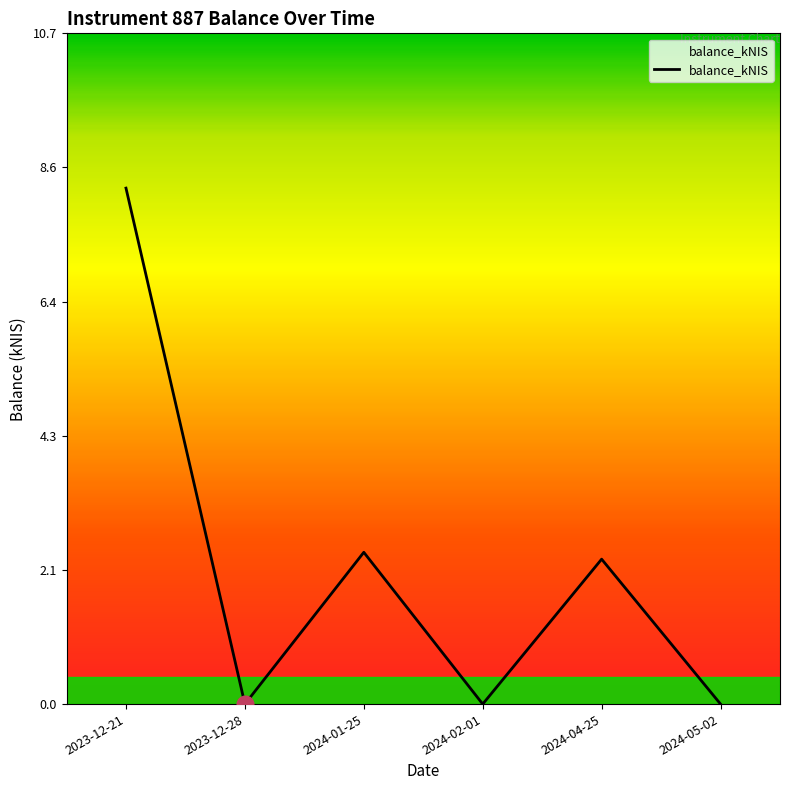

Reading left to right, what are all the values shown in this chart?

8.3	0.0	2.4	0.0	2.3	0.0